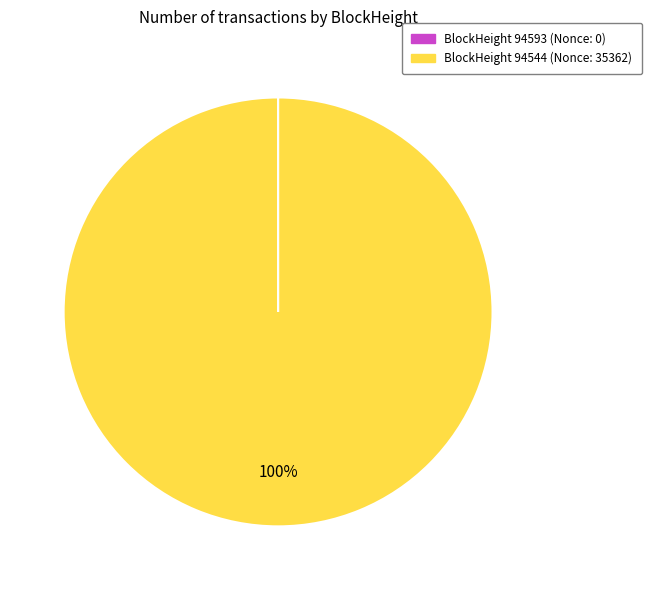

Does any single category account for the majority?

Yes